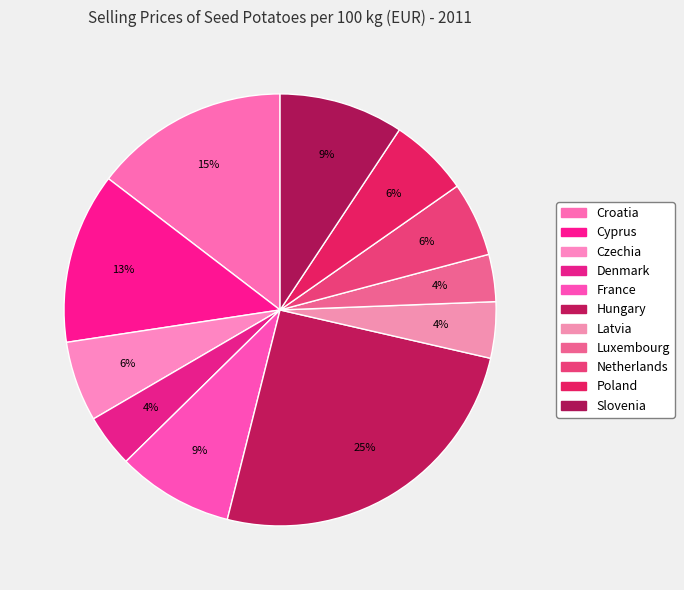

What is the smallest slice in the pie chart?

Luxembourg